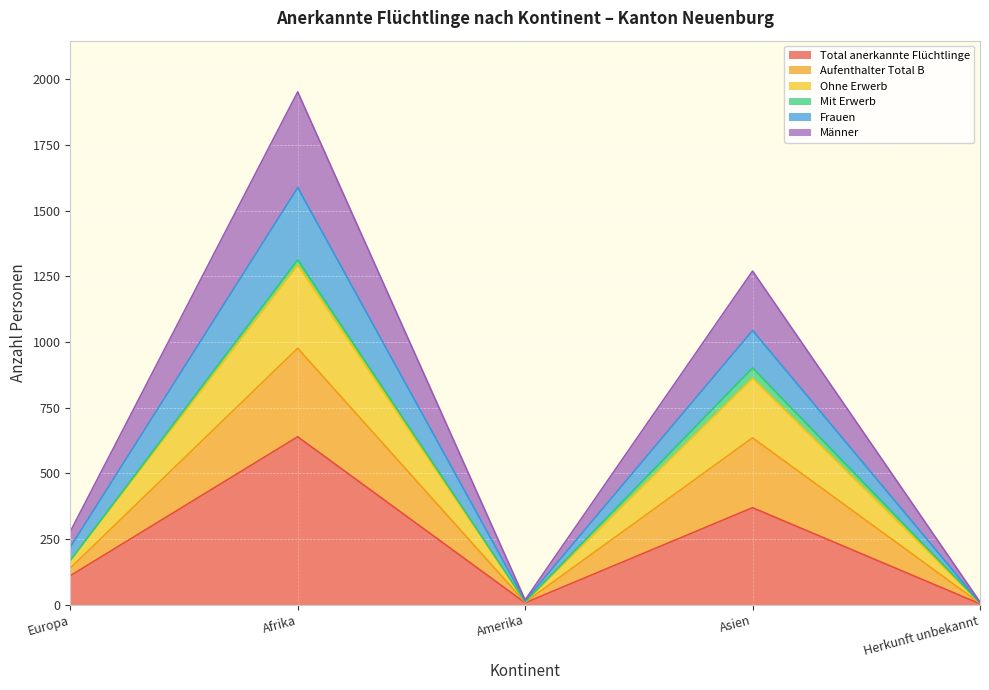

At how many categories does at least one series exceed 490?

2